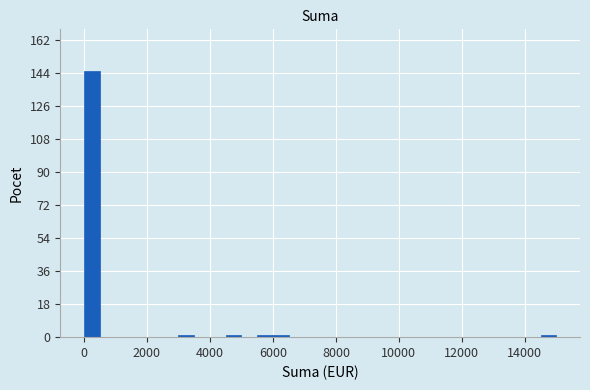

Around what value on the x-axis is the tallest bar? Give the approximate position of its centre, as read against the axis.

200